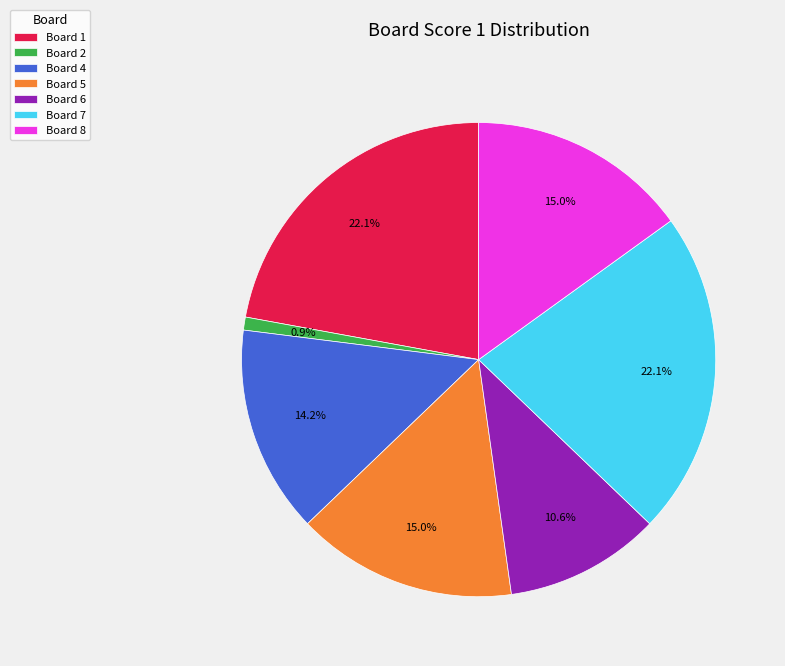

What is the ratio of the value at Board 7 to the value at Board 1?

1.0